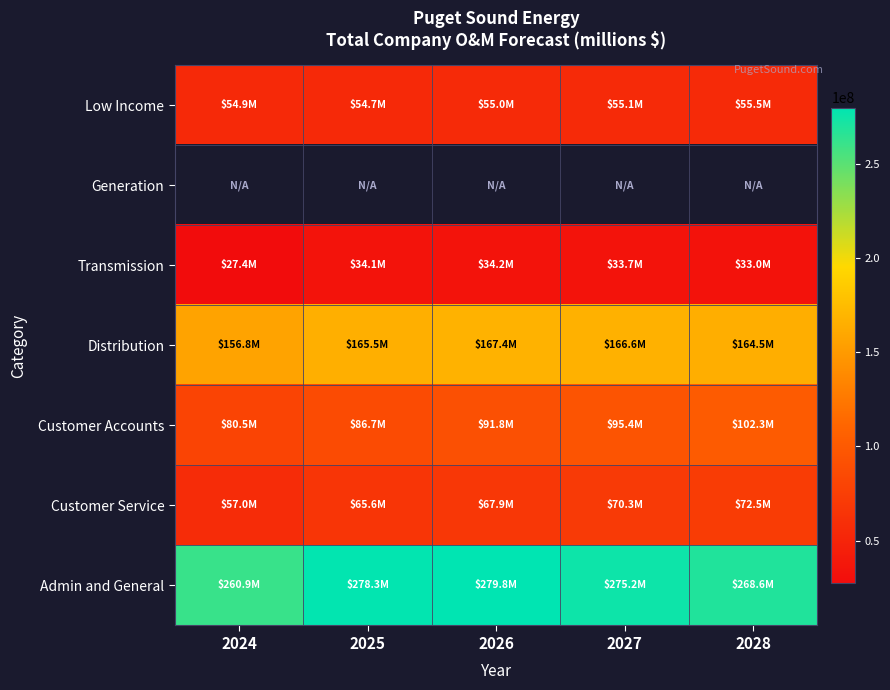

What is the difference between the highest and lowest values at 2024?

233548887.5